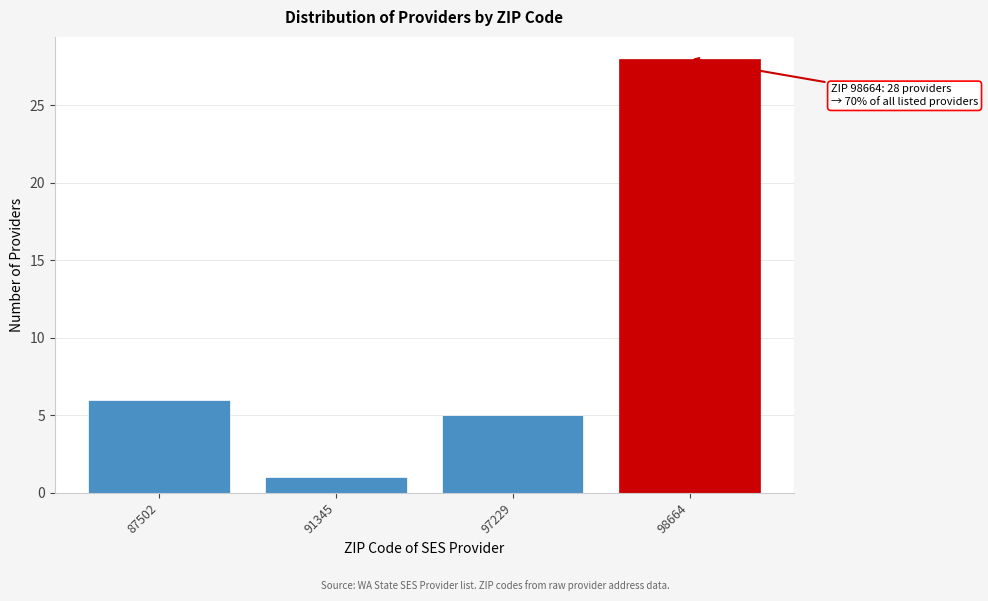

Reading left to right, transcribe all the data shown in this chart.

6	1	5	28